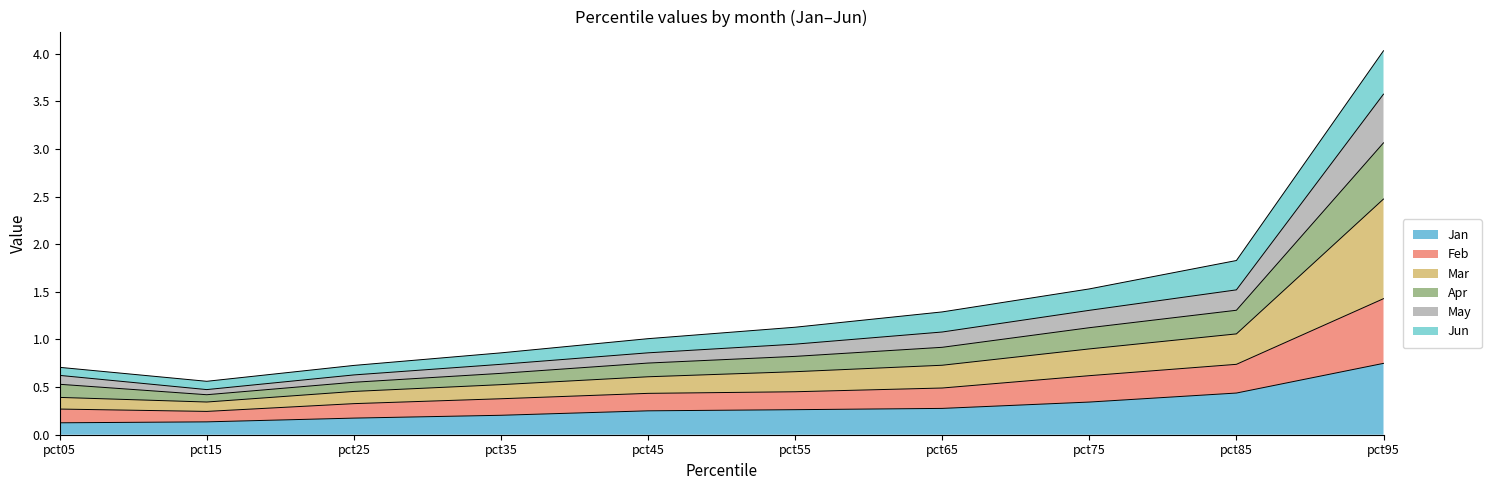

At which category is the sum across all series the highest?

pct95